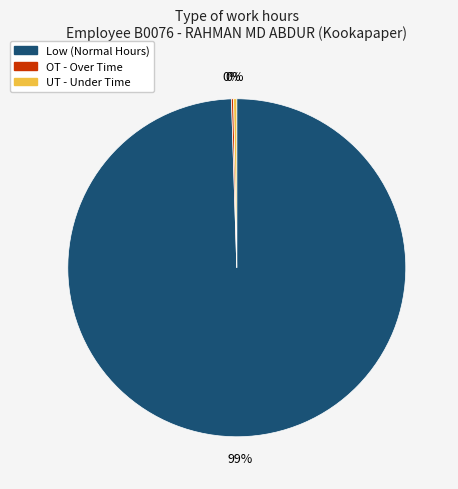

Which slice is the largest?

Low (Normal Hours)